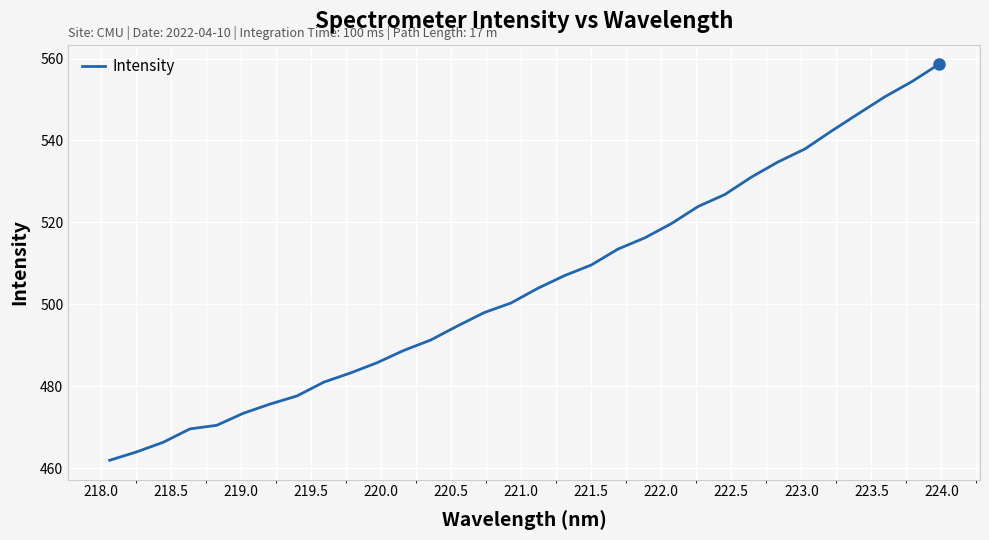

What is the sum of all values?

16158.8